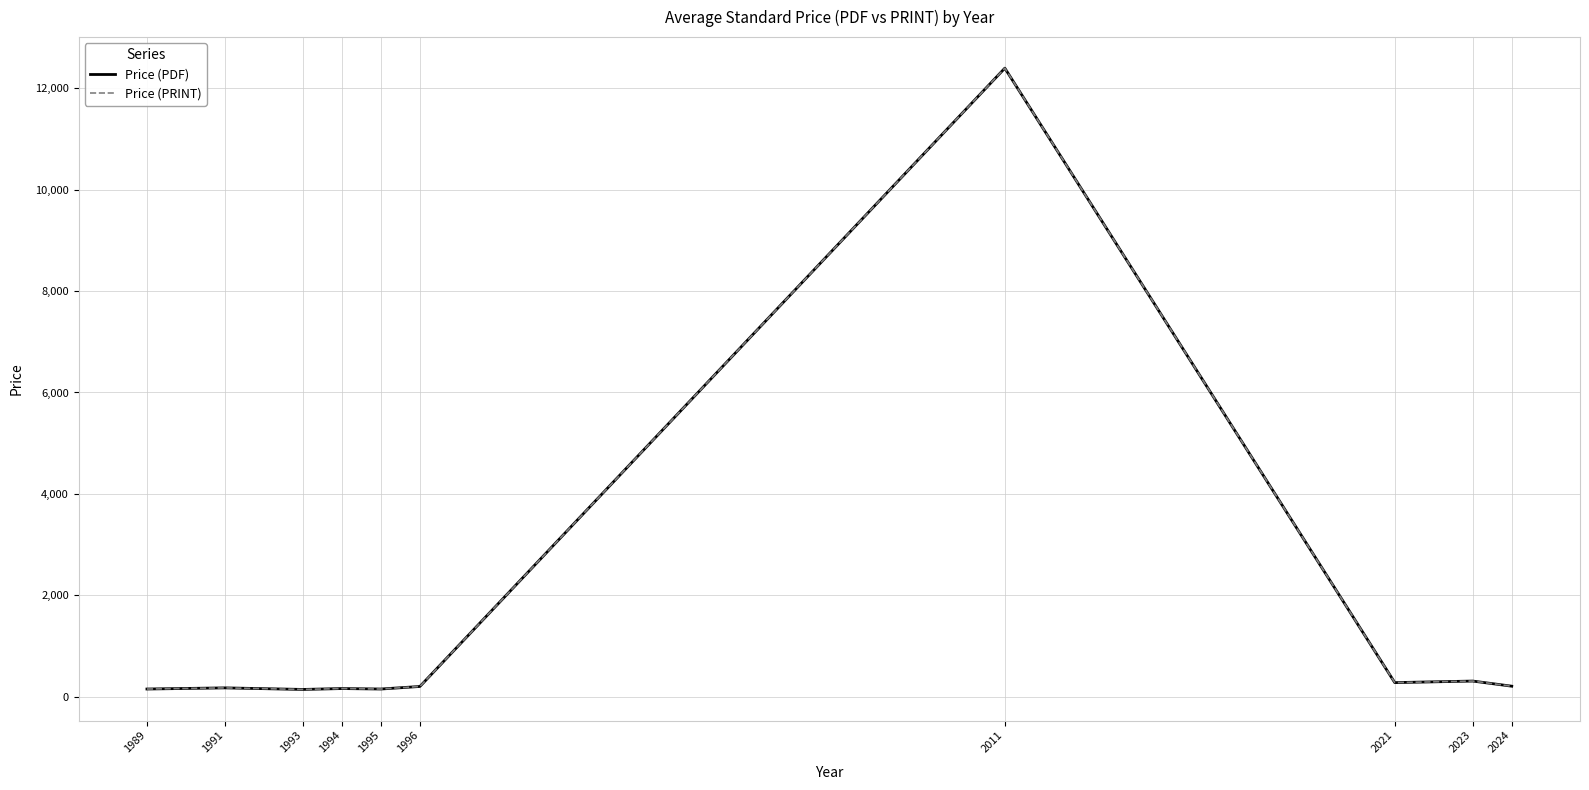

Is this an area chart (filled region under the line)?

No